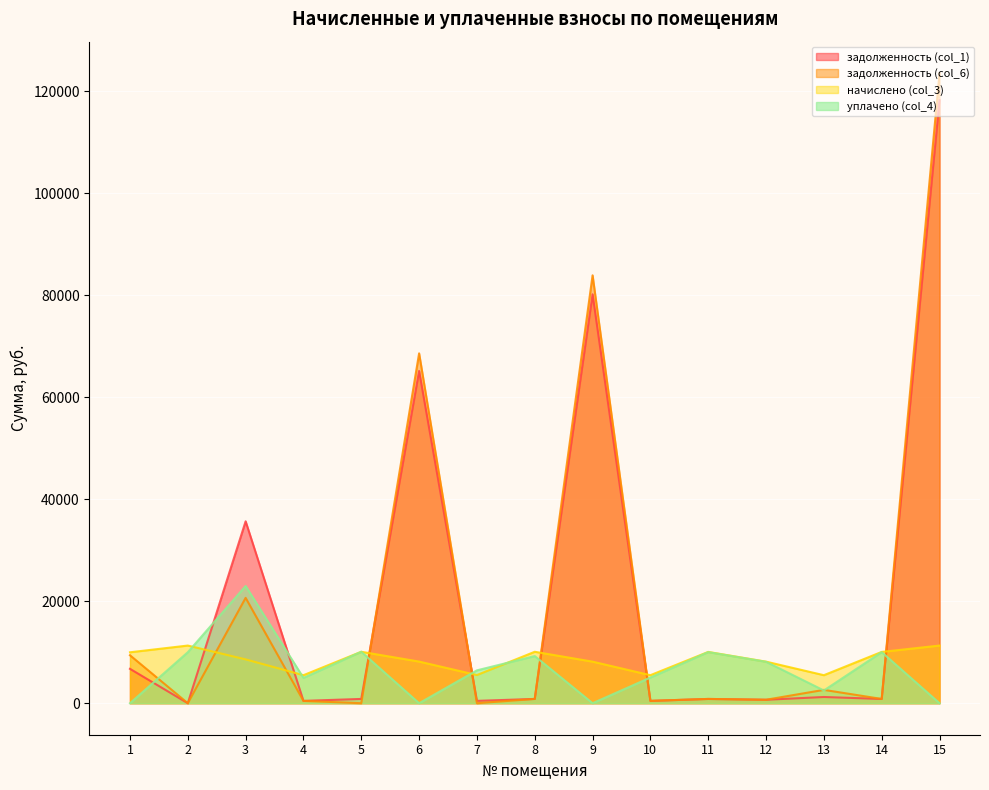

What is the average value of the начислено (col_3) series?

8532.8